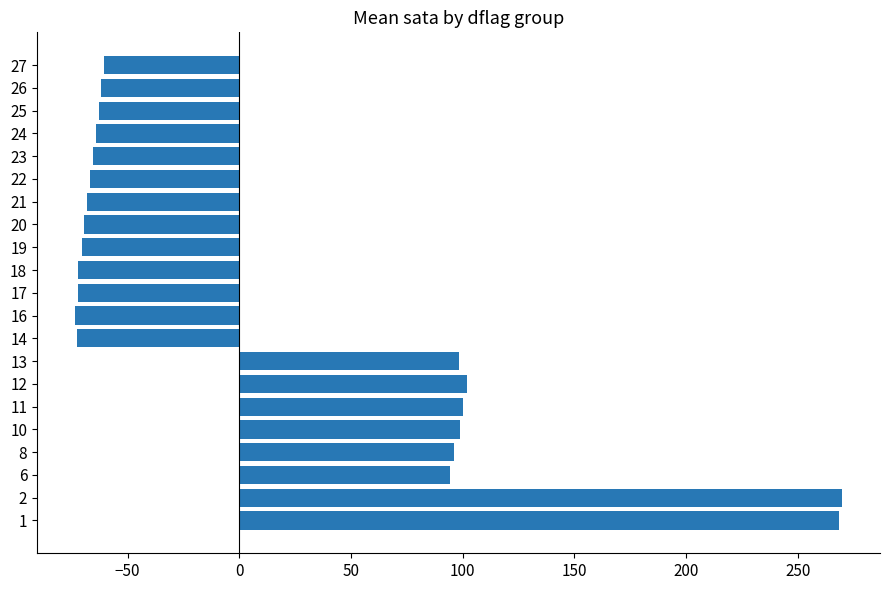

What is the maximum value shown in the chart?

269.7